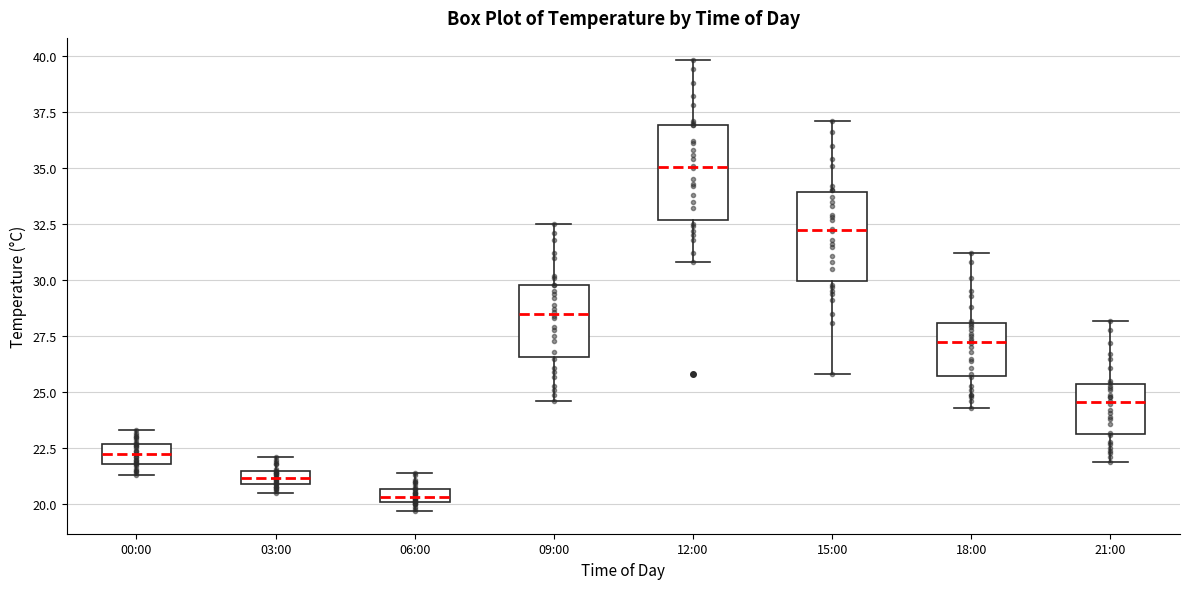

Where is the upper edge of the box for 03:00 on the y-axis? The values are not printed on the chart, so give them approximately, as read against the axis.

21.5